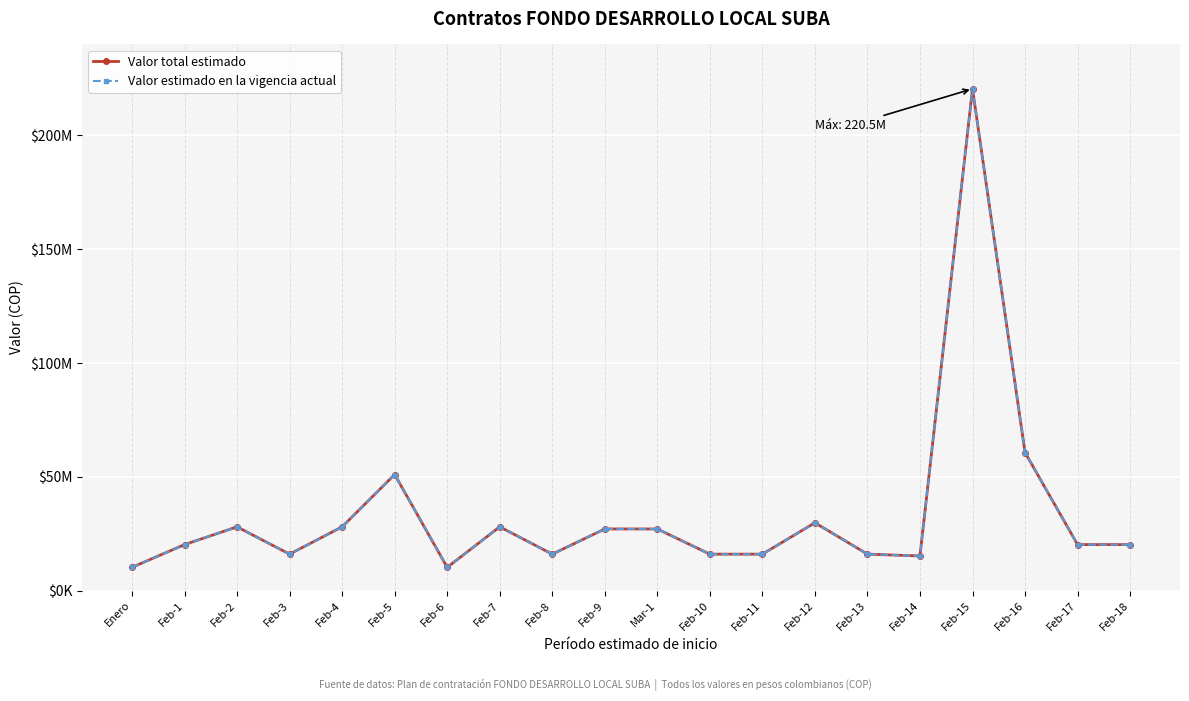

Is this an area chart (filled region under the line)?

No